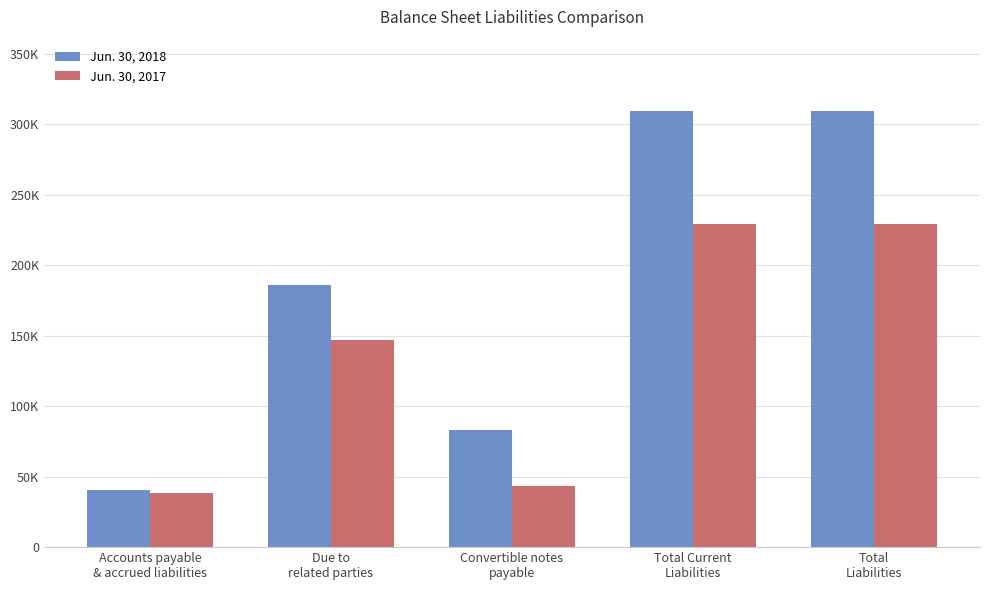

What is the difference between the second highest and second lowest values in the Jun. 30, 2017 series?

185929